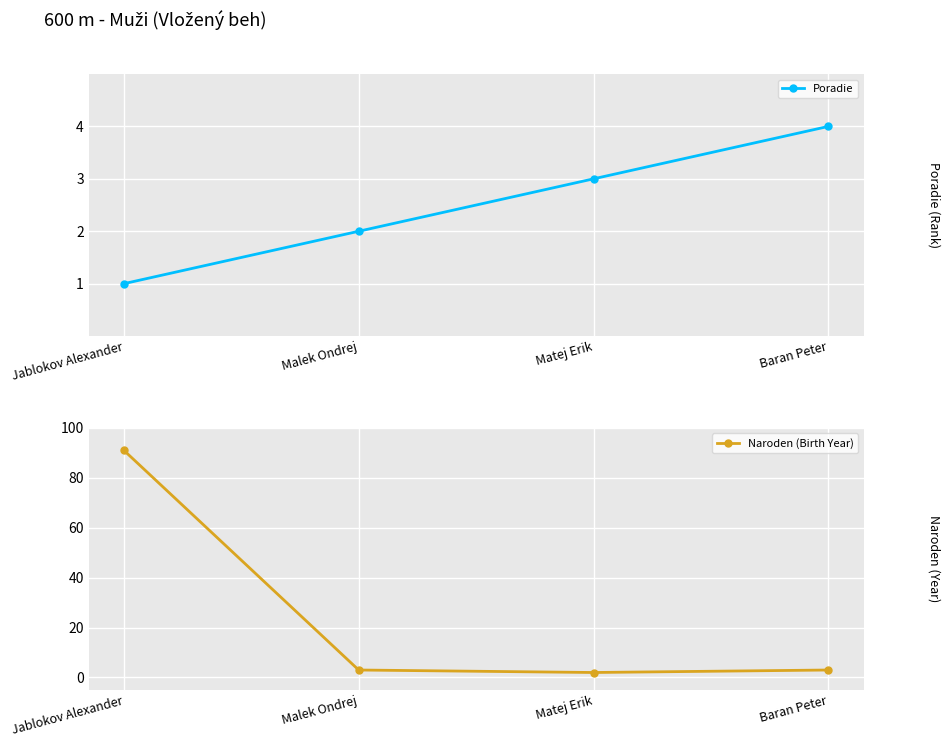

In Naroden (Birth Year), how many points are lower than both neighbors (excluding endpoints)?

1